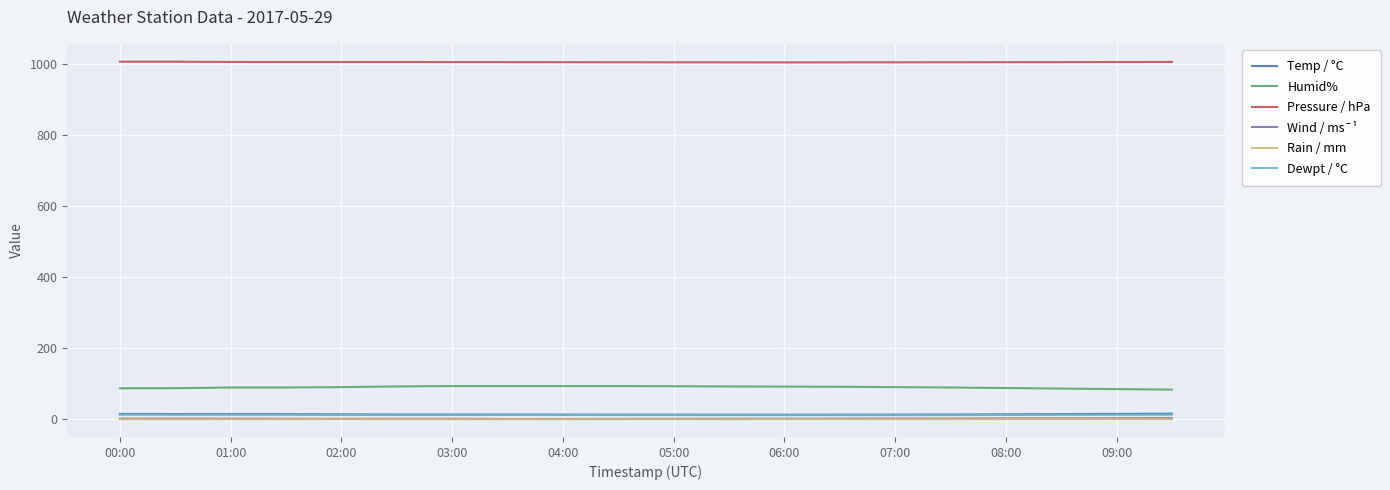

True or false: Pressure / hPa and Dewpt / °C intersect in this chart.

False